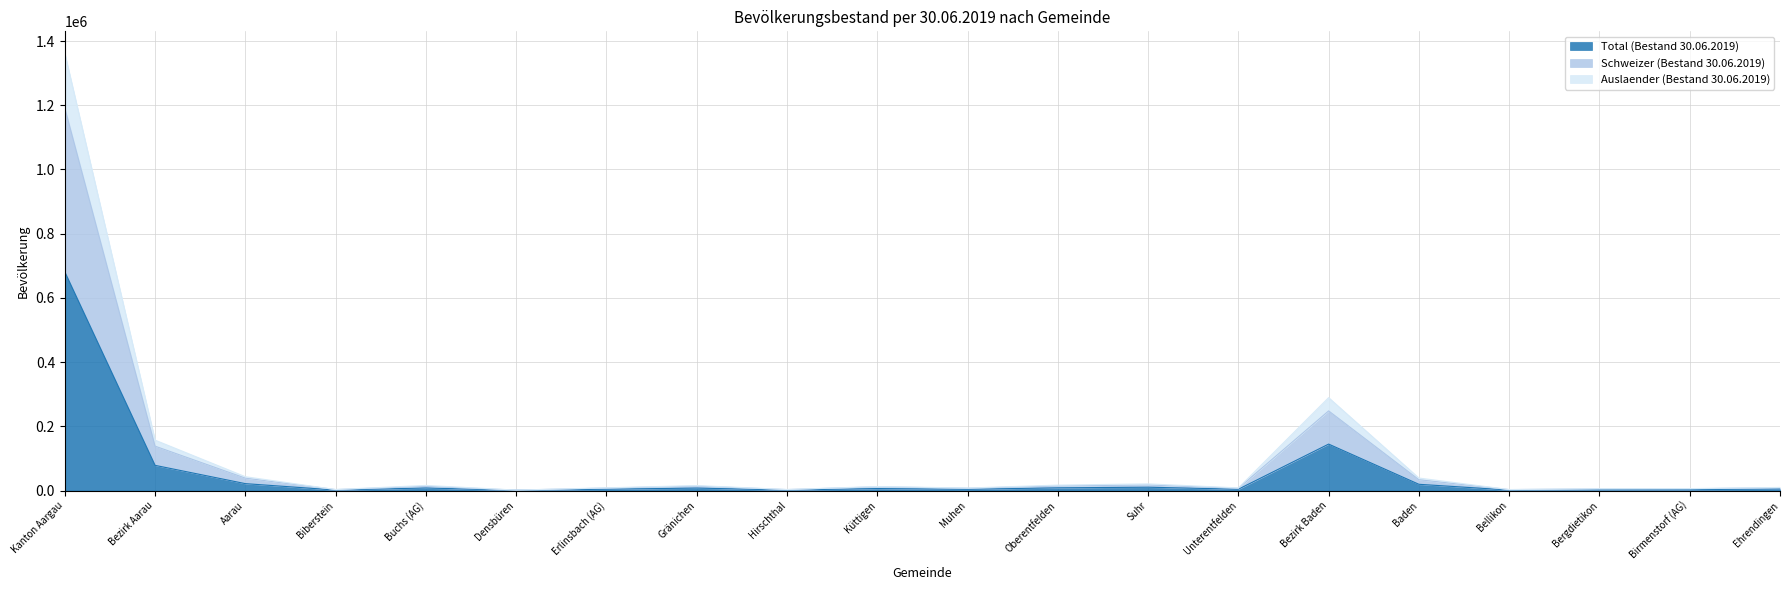

The Schweizer (Bestand 30.06.2019) series shows 14460 at Ehrendingen. True or false?

False